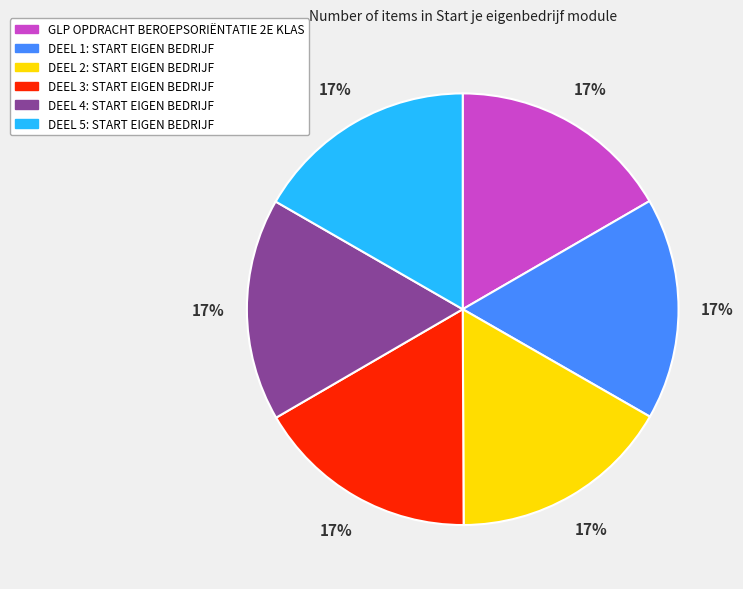

Is DEEL 2: START EIGEN BEDRIJF the majority of the pie?

No